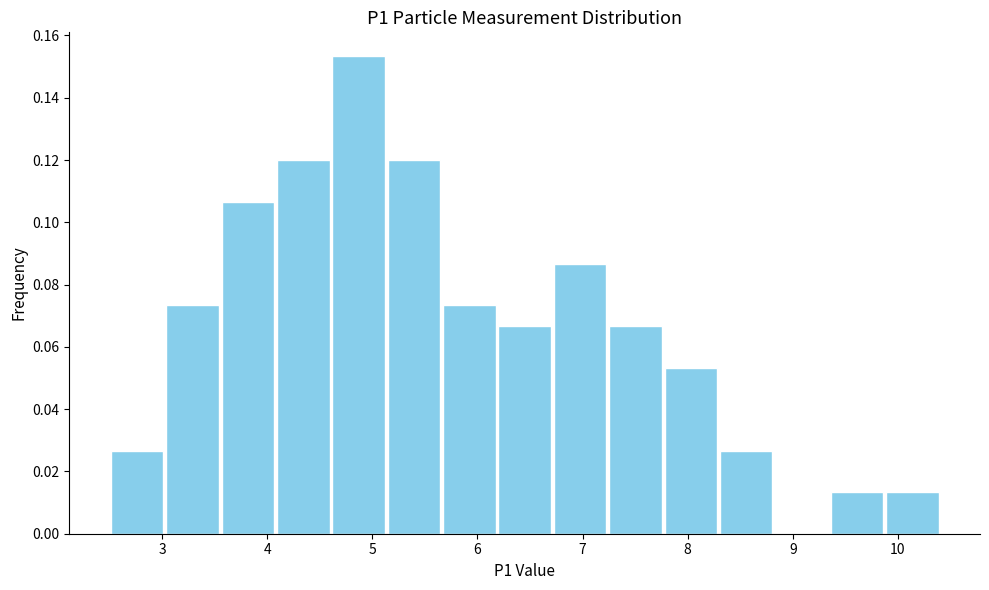

How tall is the bar that spans 5.1 to 5.7 on the x-axis? Neither the bar edges nor the heights are printed on the chart, so give them approximately, as read against the axes.

0.120